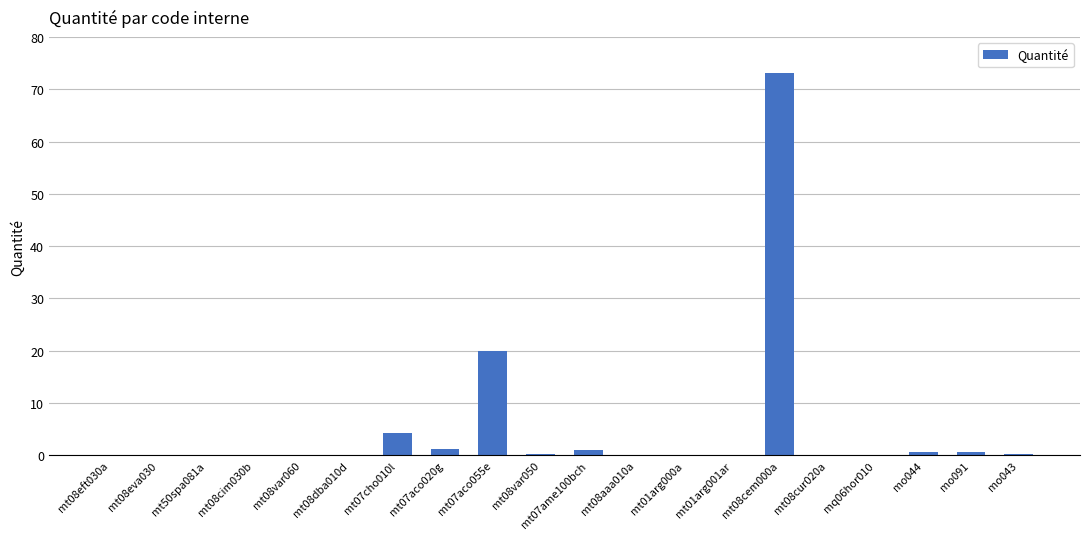

Are the bars grouped side by side (vs. stacked)?

No